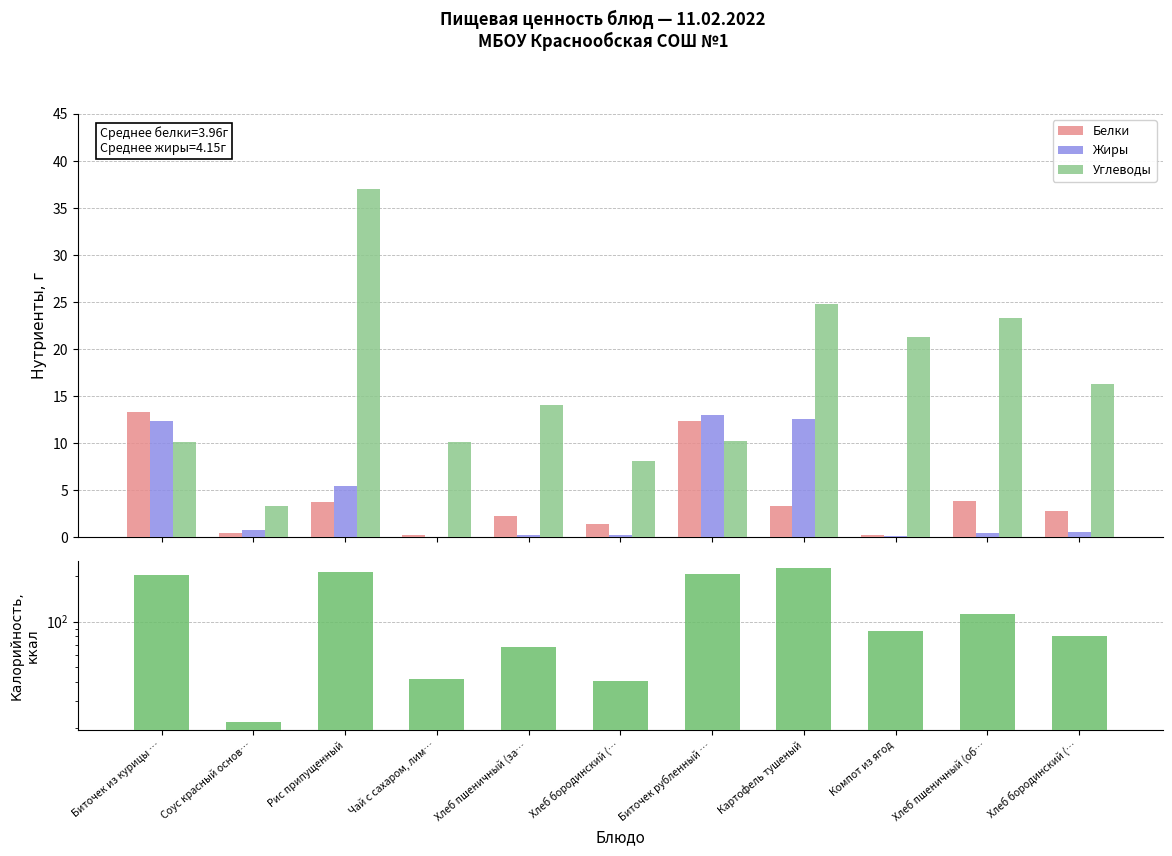

Where does the Углеводы series first go above 14?

Рис припущенный